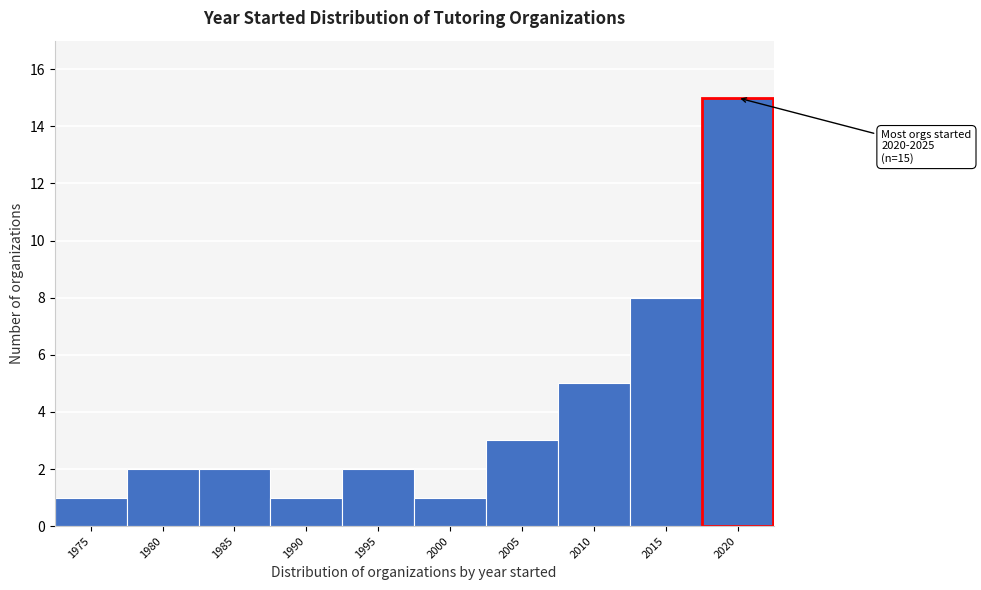

Reading left to right, transcribe all the data shown in this chart.

1975=1	1980=2	1985=2	1990=1	1995=2	2000=1	2005=3	2010=5	2015=8	2020=15